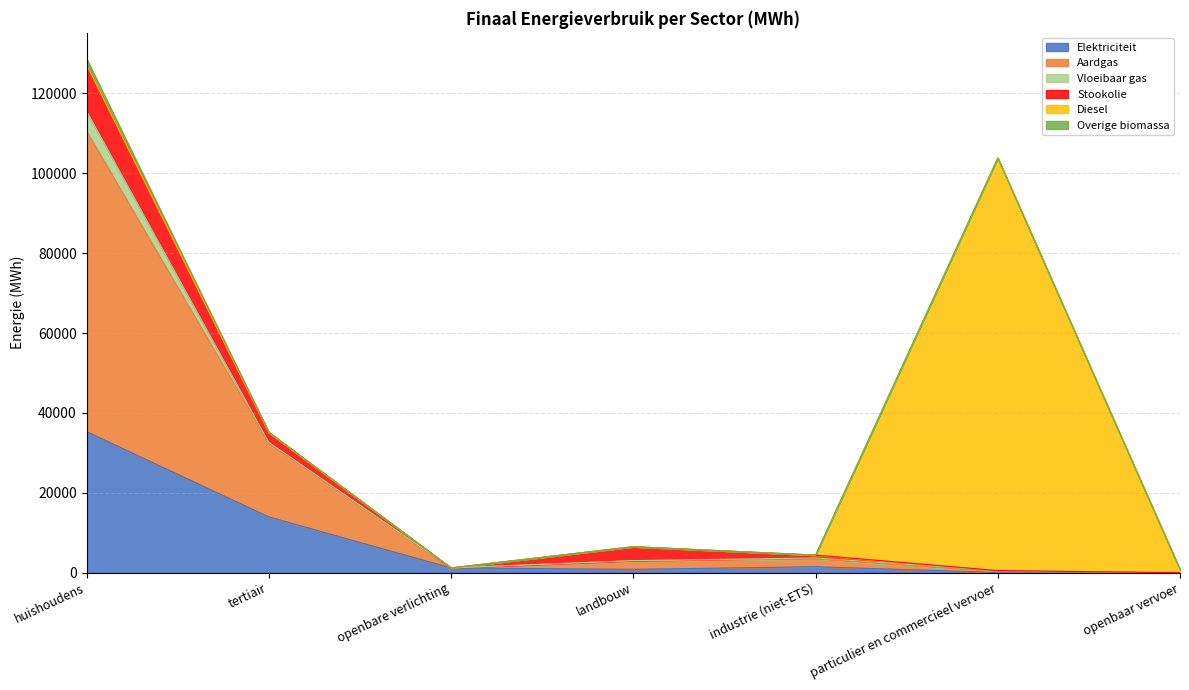

What is the label of the 2nd point from the left?

tertiair